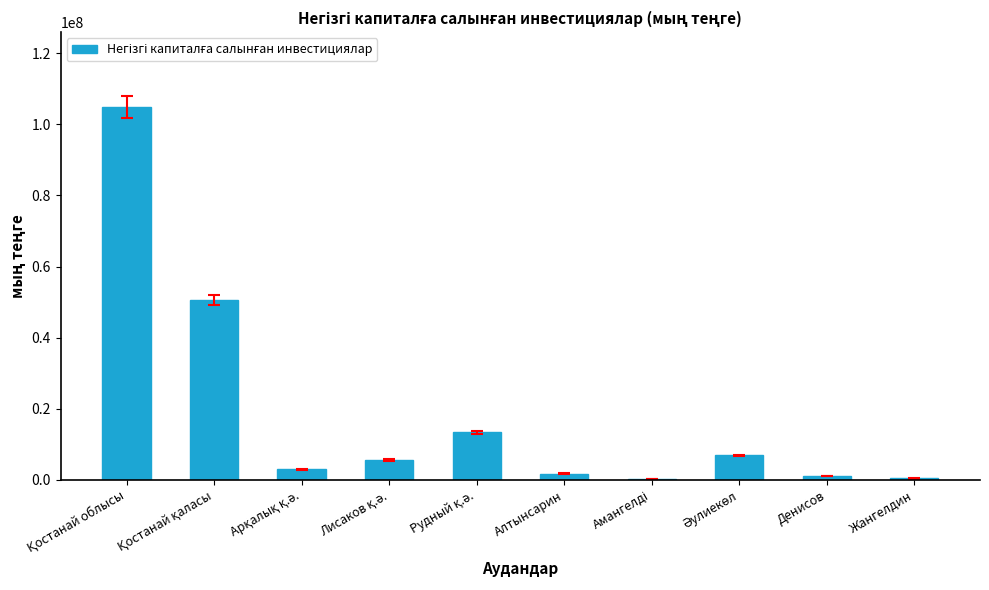

What is the greatest value displayed?

104914072